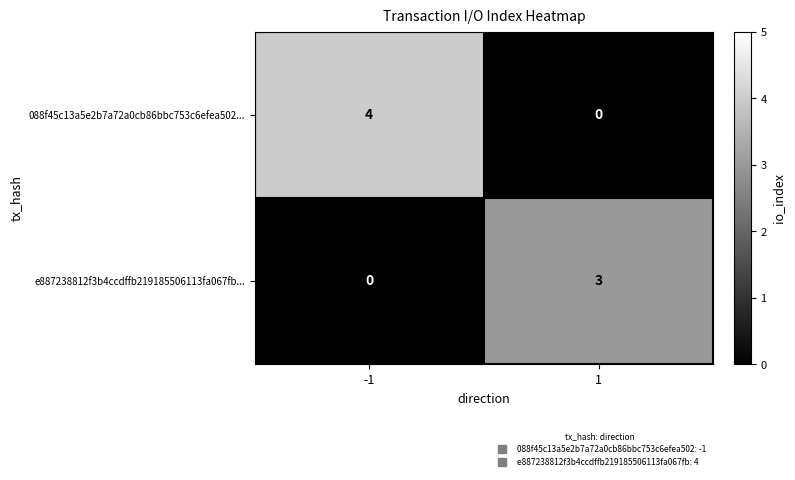

At which category does the chart reach its peak across all series?

-1